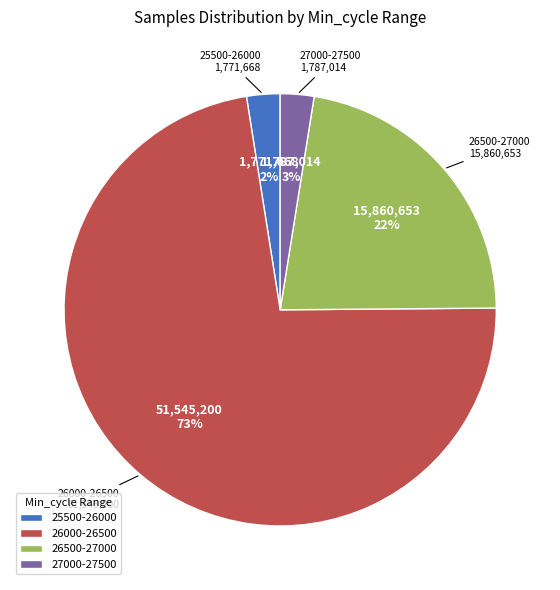

Is the sum of 26000-26500 and 26500-27000 greater than half?

Yes